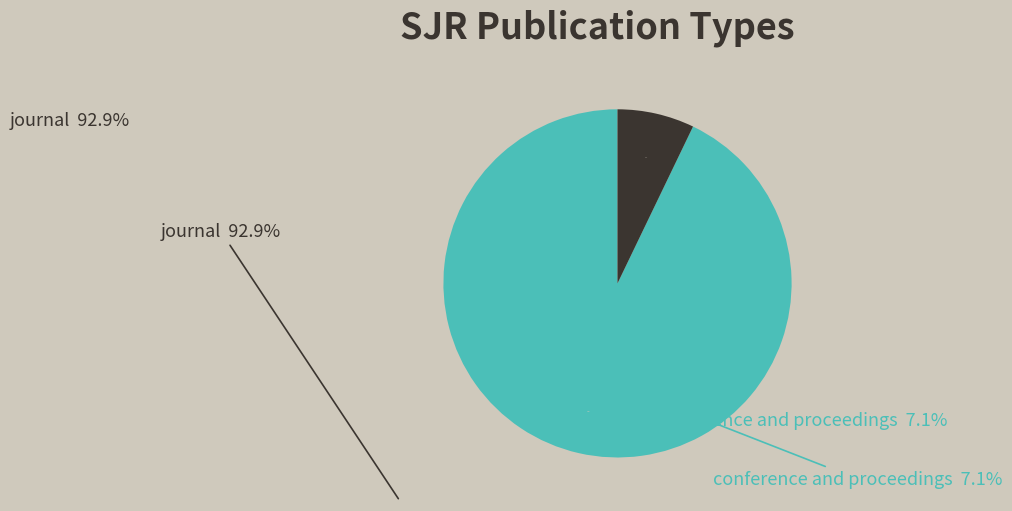

Is the sum of conference and proceedings and journal greater than half?

Yes